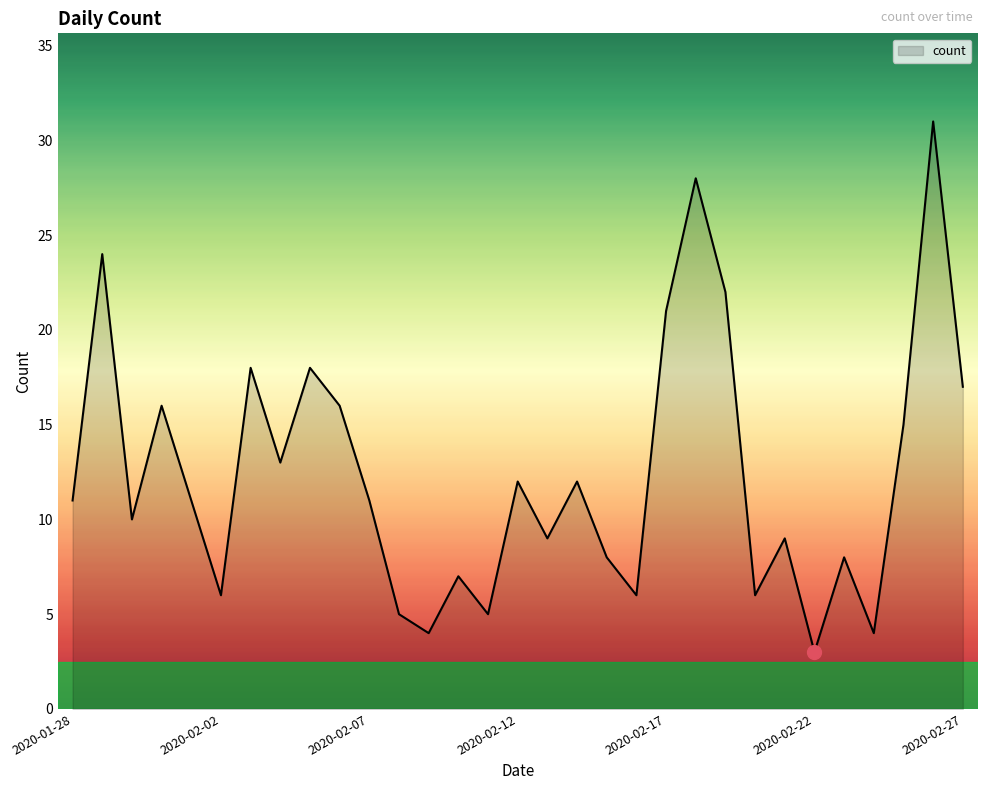

What is the maximum value shown in the chart?

31